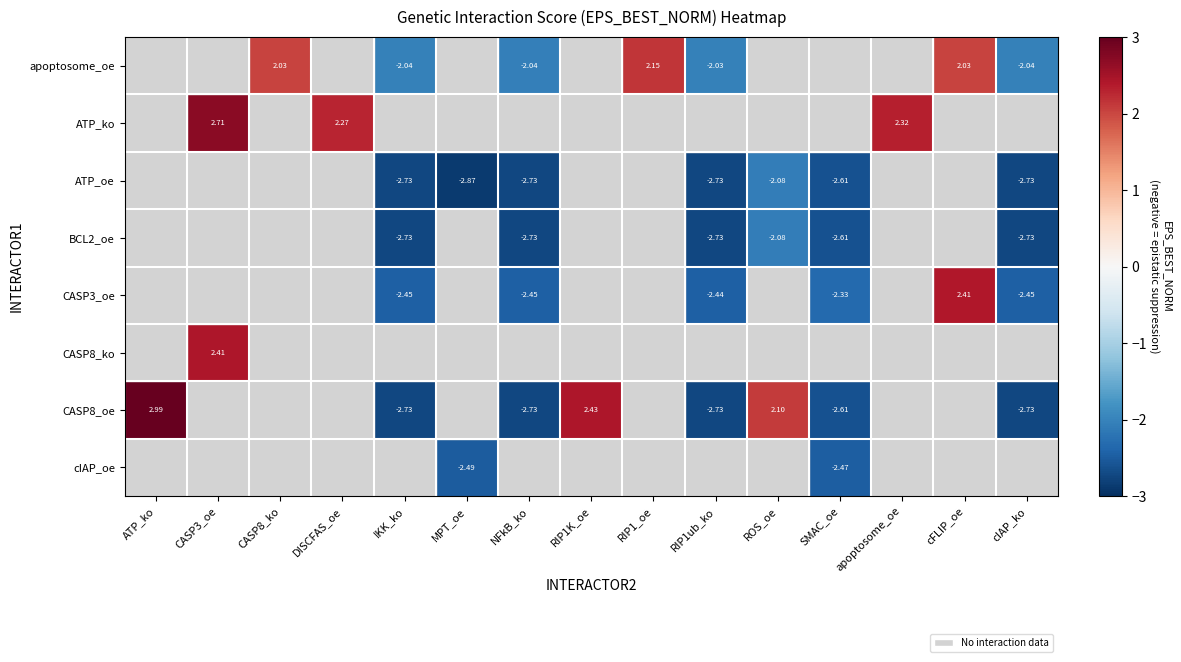

How many categories are shown in the chart?

15